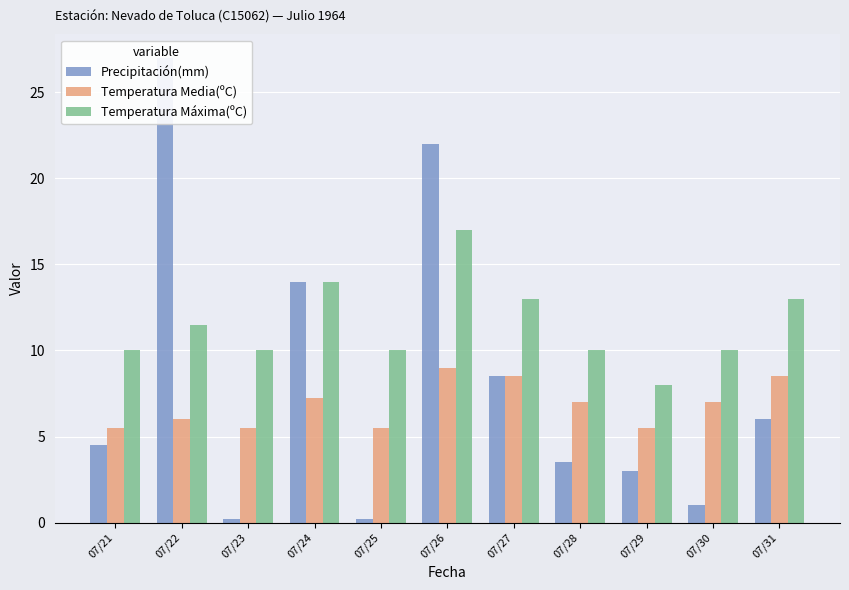

How many values in the Temperatura Media(ºC) series exceed 7?

4